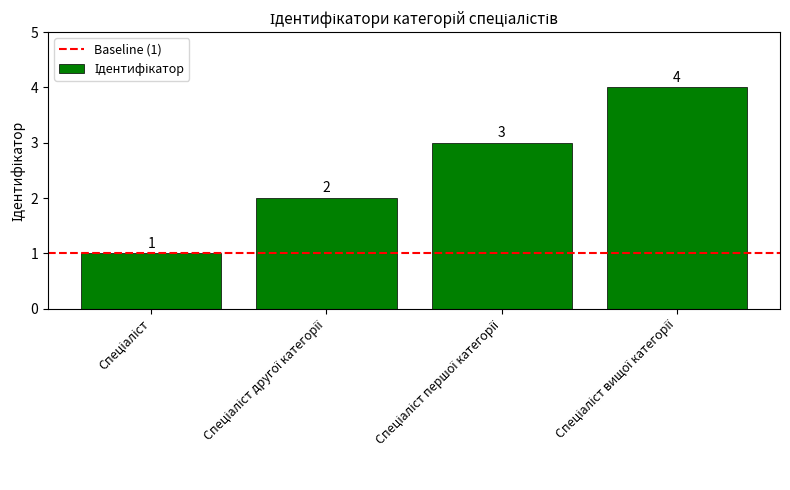

What is the difference between the maximum and minimum values?

3